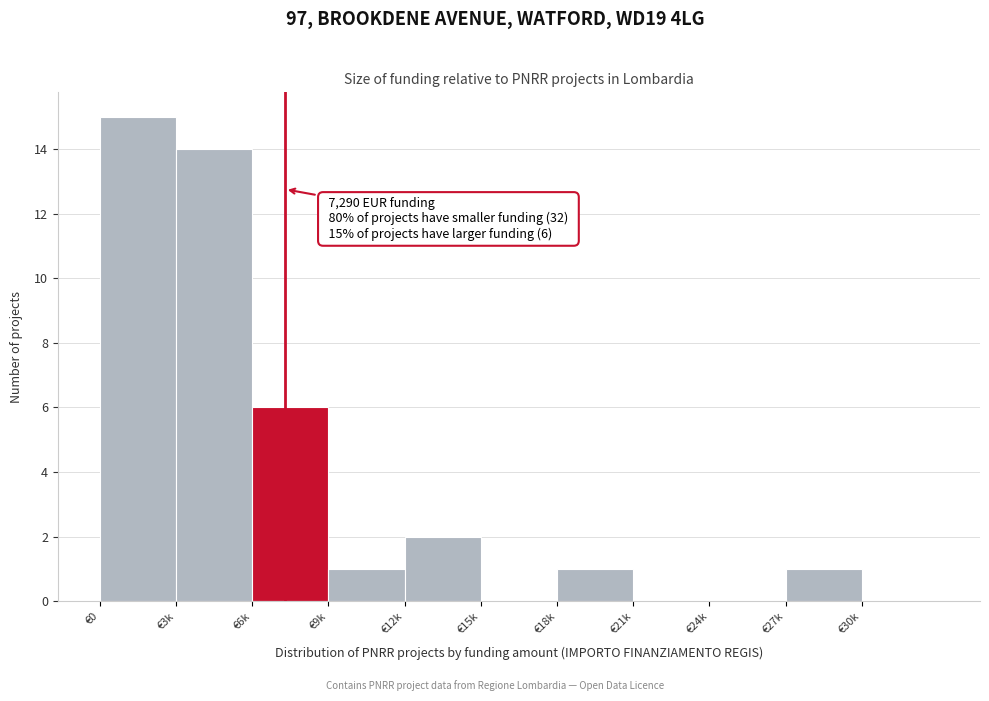

Reading right to left, what are all the values shown in this chart?

€30k=0	€27k=1	€24k=0	€21k=0	€18k=1	€15k=0	€12k=2	€9k=1	€6k=6	€3k=14	€0=15